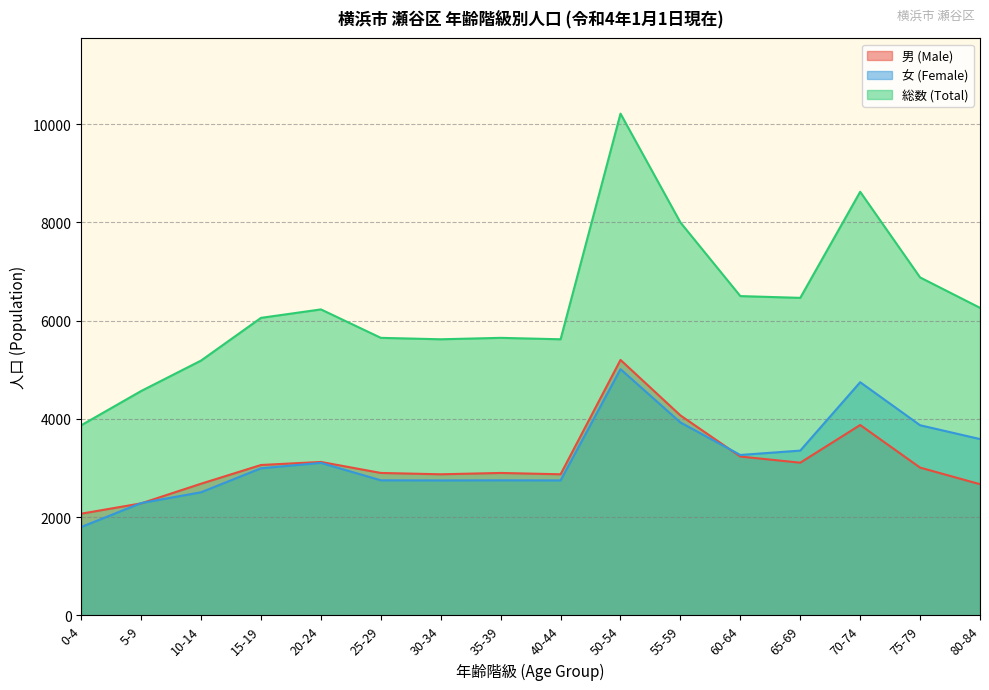

The value of 女 (Female) at 20-24 is 1124. True or false?

False